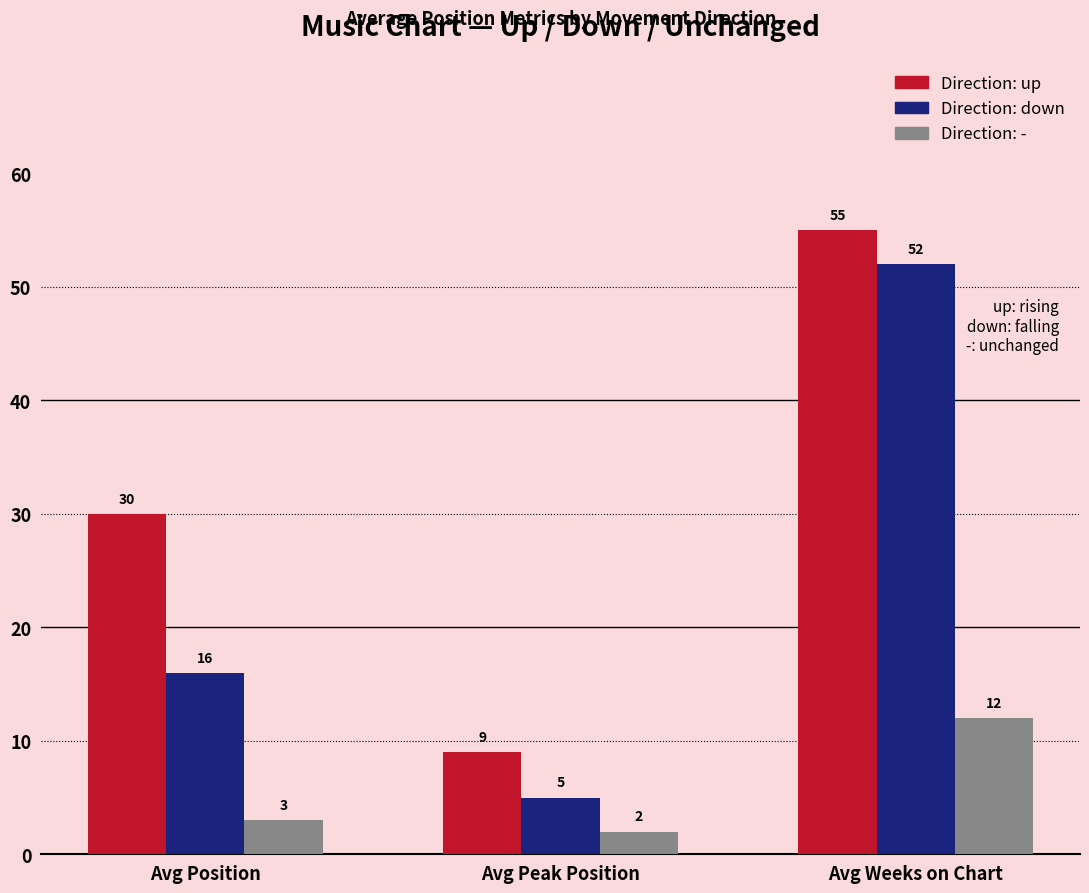

How many series are shown in this chart?

3